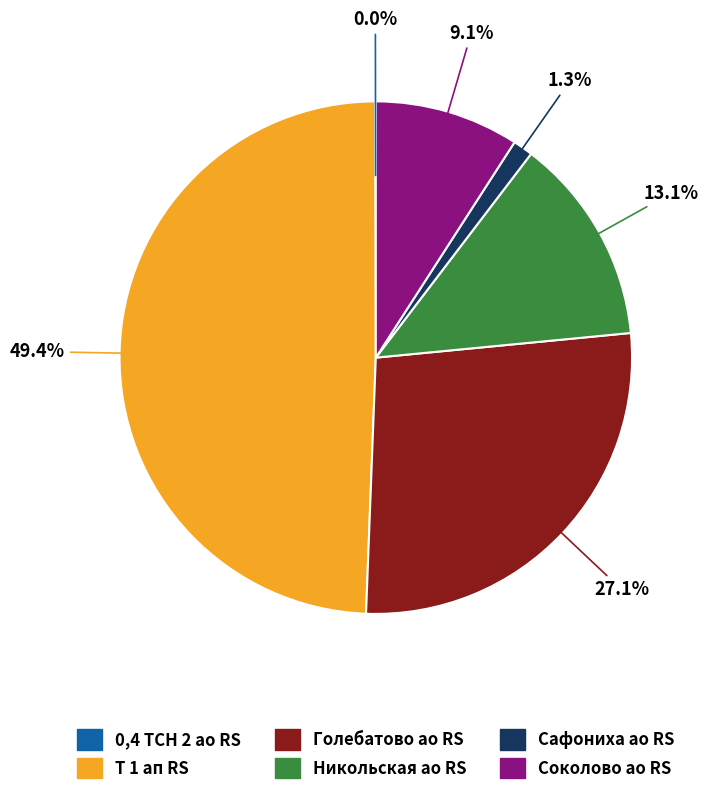

Is there any slice that represents more than half of the pie?

No